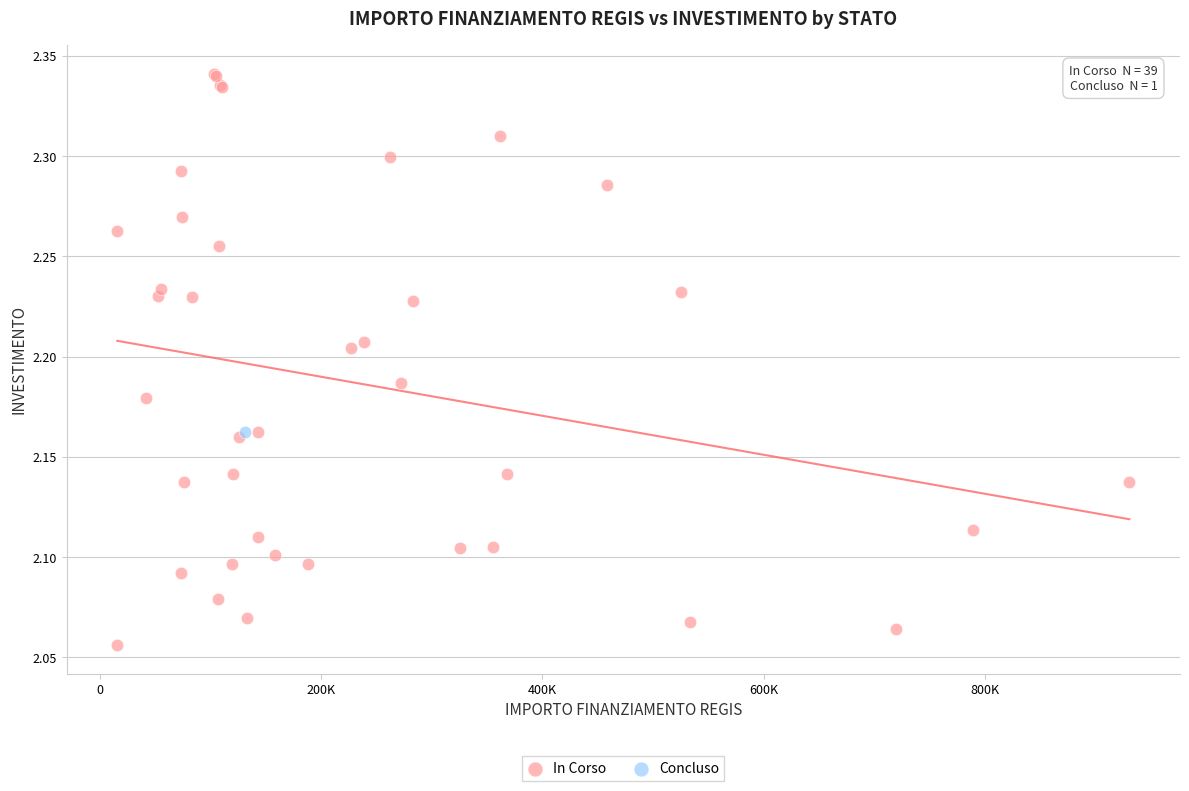

What are all the series names shown in the legend?

In Corso, Concluso